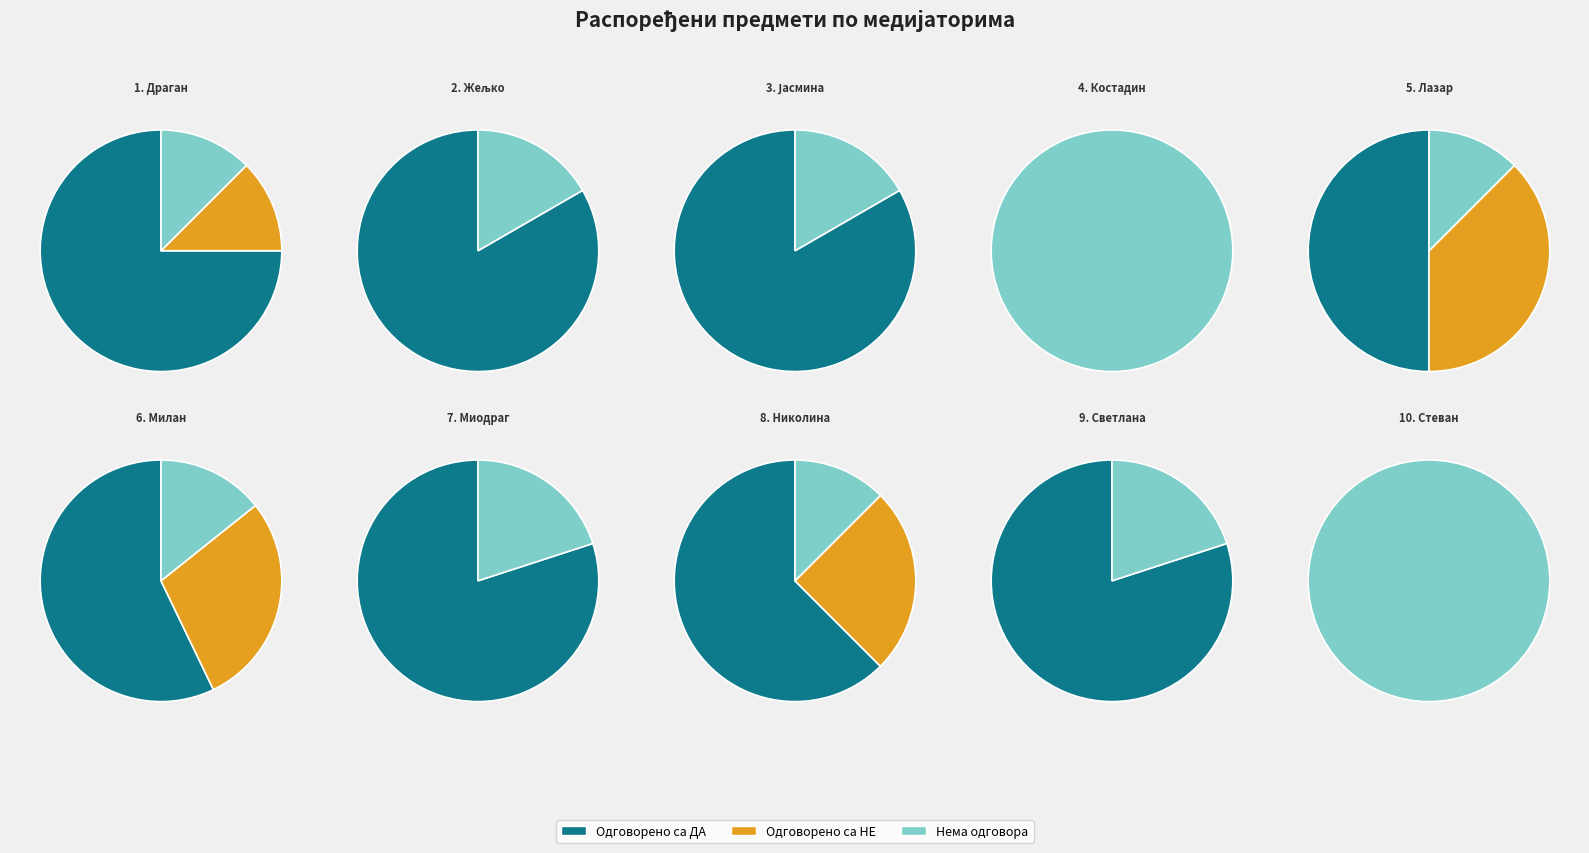

How many slices are in this pie chart?

10